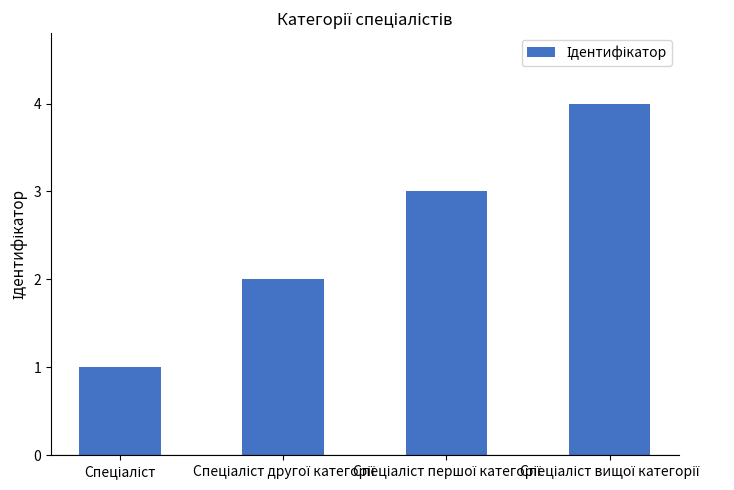

Reading left to right, what are all the values shown in this chart?

1	2	3	4